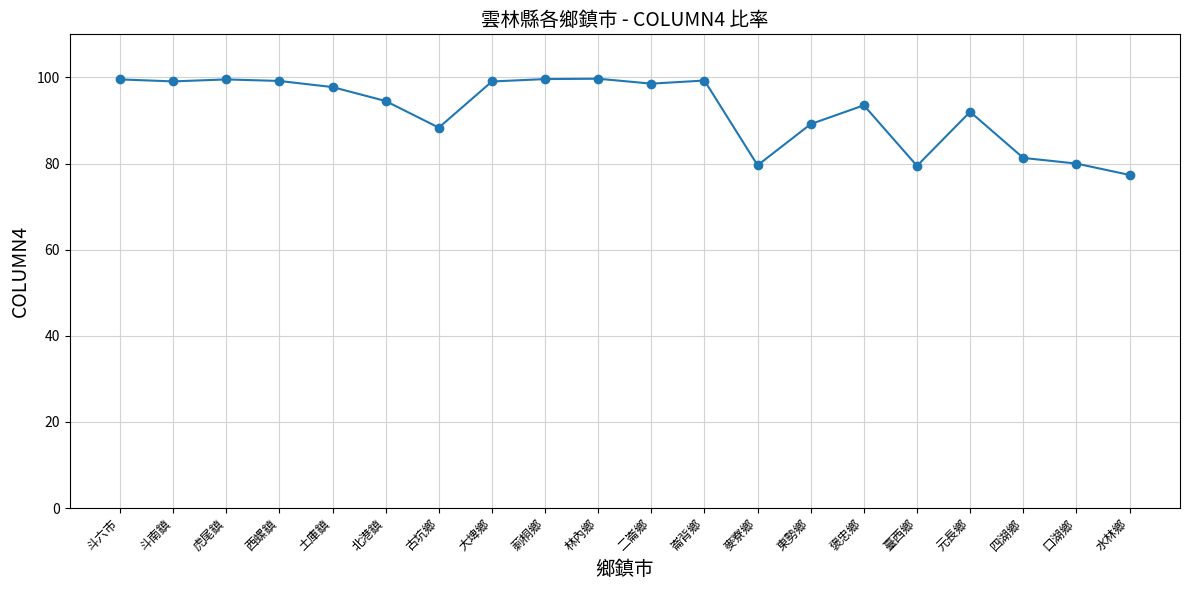

What value does the data have at 褒忠鄉?

93.5